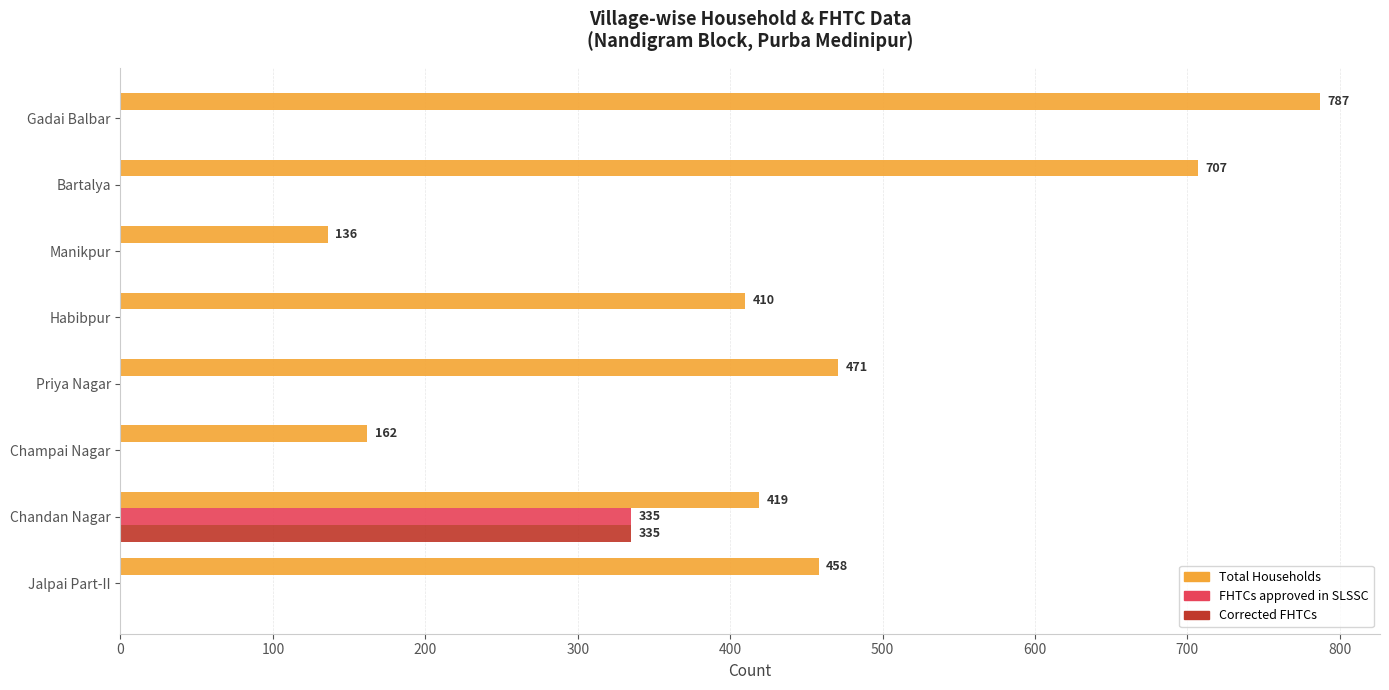

Is it true that FHTCs approved in SLSSC equals -230 at Champai Nagar?

False